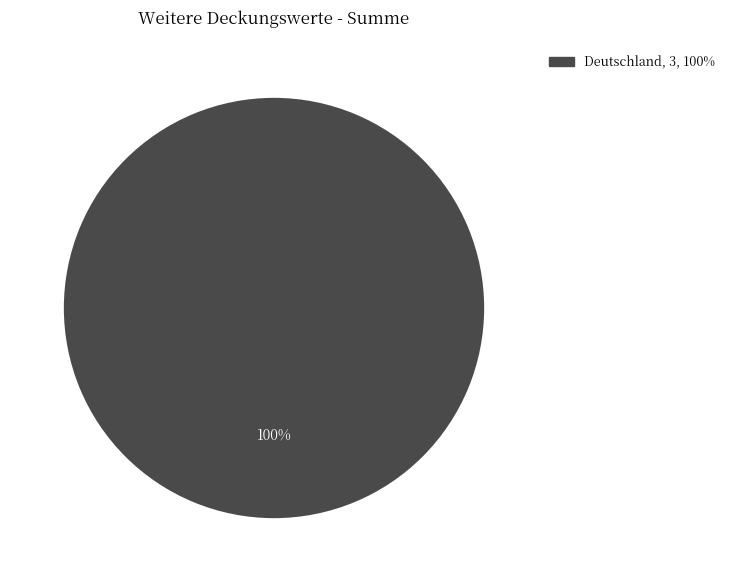

Is there a majority slice in this chart?

Yes